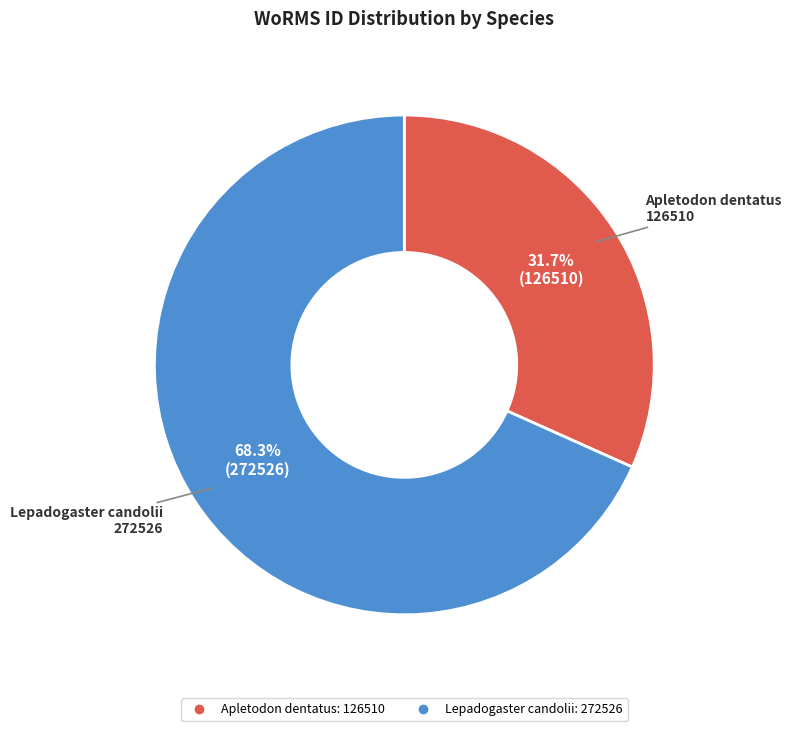

How many segments does this pie chart have?

2